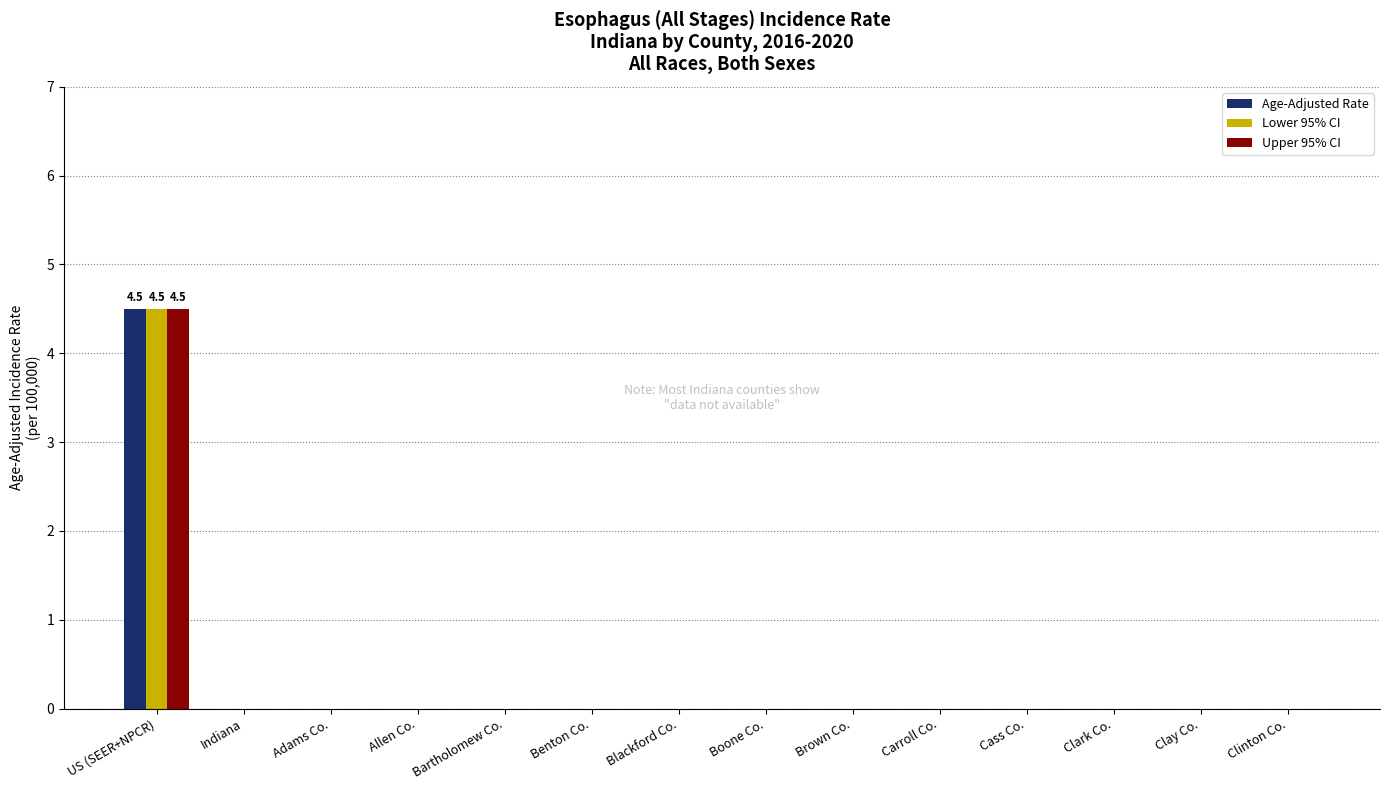

What is the sum of the Lower 95% CI values at Clay Co. and US (SEER+NPCR)?

4.5